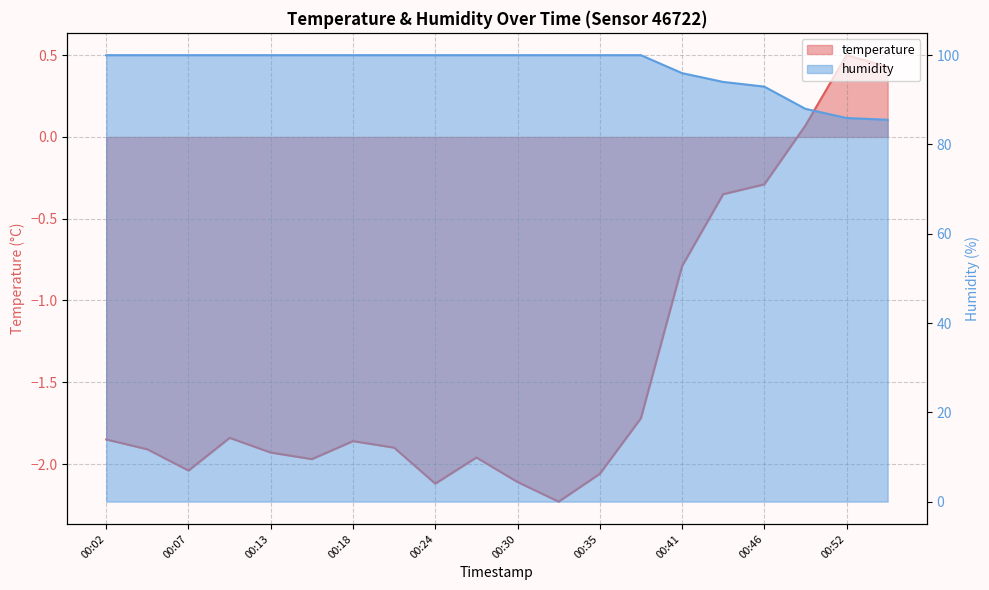

Reading left to right, transcribe all the data shown in this chart.

temperature: 00:02=-1.9	00:04=-1.9	00:07=-2.0	00:10=-1.8	00:13=-1.9	00:15=-2.0	00:18=-1.9	00:21=-1.9	00:24=-2.1	00:27=-2.0	00:30=-2.1	00:32=-2.2	00:35=-2.1	00:38=-1.7	00:41=-0.8	00:43=-0.3	00:46=-0.3	00:49=0.1	00:52=0.5	00:54=0.4
humidity: 00:02=100.0	00:04=100.0	00:07=100.0	00:10=100.0	00:13=100.0	00:15=100.0	00:18=100.0	00:21=100.0	00:24=100.0	00:27=100.0	00:30=100.0	00:32=100.0	00:35=100.0	00:38=100.0	00:41=96.0	00:43=94.0	00:46=93.0	00:49=88.0	00:52=85.9	00:54=85.5